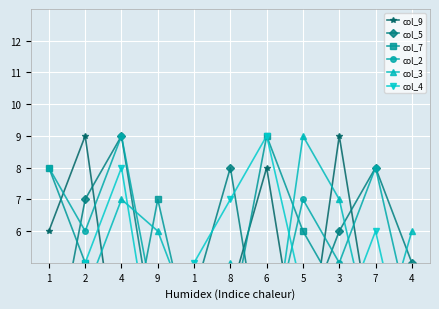

Reading left to right, transcribe all the data shown in this chart.

col_9: 1=6	2=9	4=1	9=4	1=2	8=4	6=8	5=1	3=9	7=2	4=3
col_5: 1=1	2=7	4=9	9=2	1=4	8=8	6=1	5=3	3=6	7=8	4=5
col_7: 1=8	2=5	4=1	9=7	1=2	8=3	6=9	5=6	3=4	7=2	4=4
col_2: 1=8	2=6	4=9	9=3	1=4	8=1	6=2	5=7	3=5	7=8	4=3
col_3: 1=2	2=4	4=7	9=6	1=3	8=5	6=1	5=9	3=7	7=2	4=6
col_4: 1=4	2=5	4=8	9=1	1=5	8=7	6=9	5=4	3=3	7=6	4=1